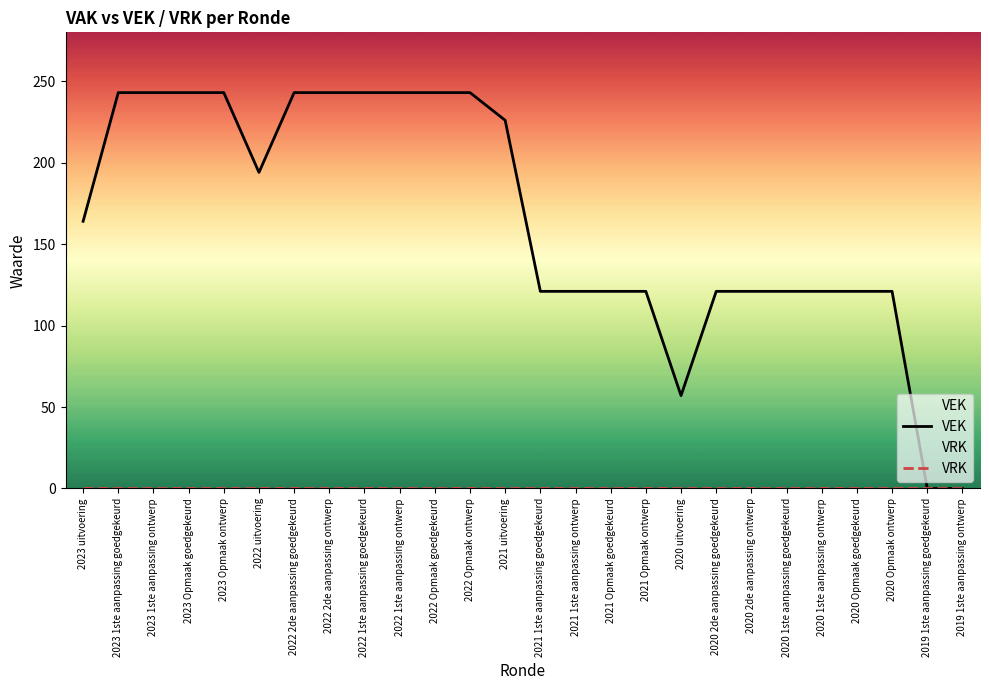

True or false: VEK and VRK cross at least once.

False